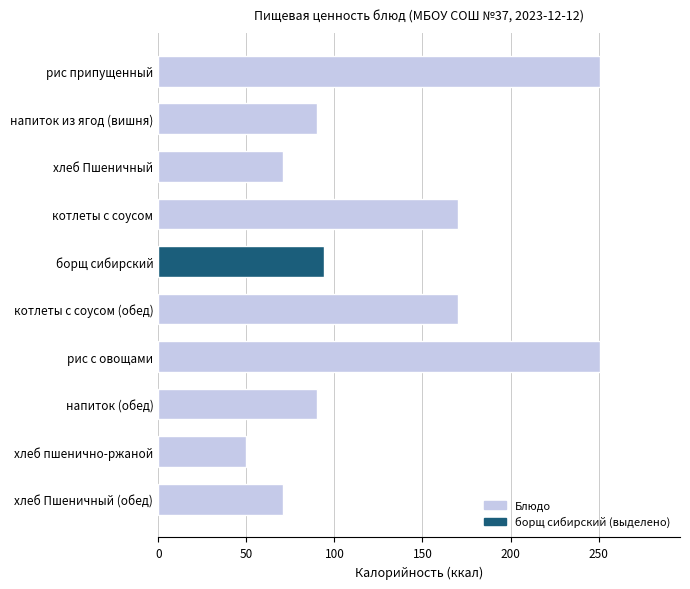

What is the change in value from напиток (обед) to хлеб Пшеничный (обед)?

-19